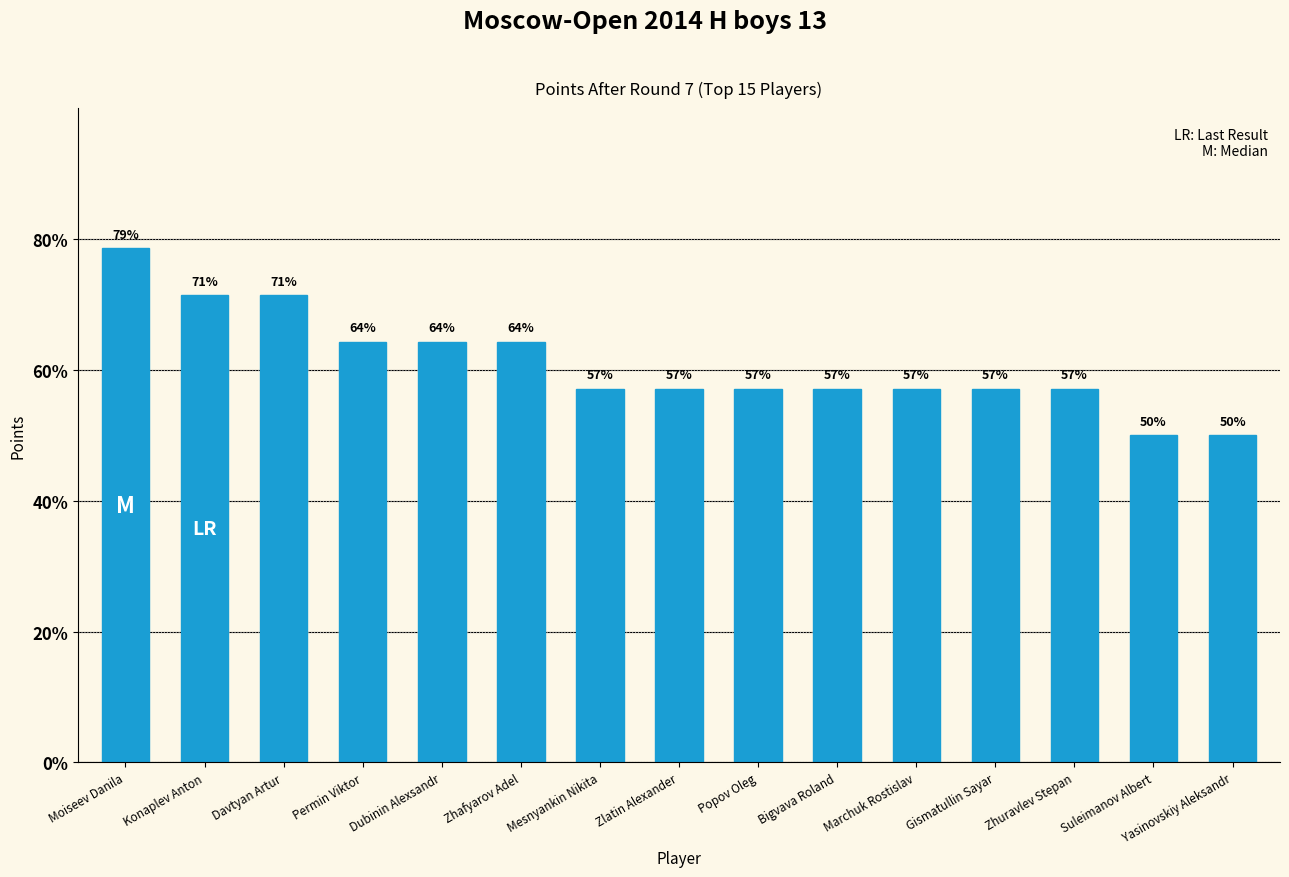

List the labels in order of value, largest first.

Moiseev Danila, Konaplev Anton, Davtyan Artur, Permin Viktor, Dubinin Alexsandr, Zhafyarov Adel, Mesnyankin Nikita, Zlatin Alexander, Popov Oleg, Bigvava Roland, Marchuk Rostislav, Gismatullin Sayar, Zhuravlev Stepan, Suleimanov Albert, Yasinovskiy Aleksandr